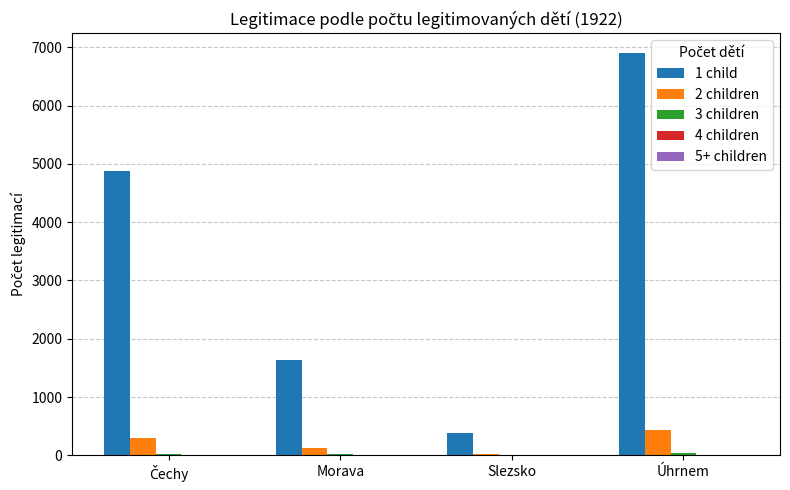

At which category does the chart reach its peak across all series?

Úhrnem